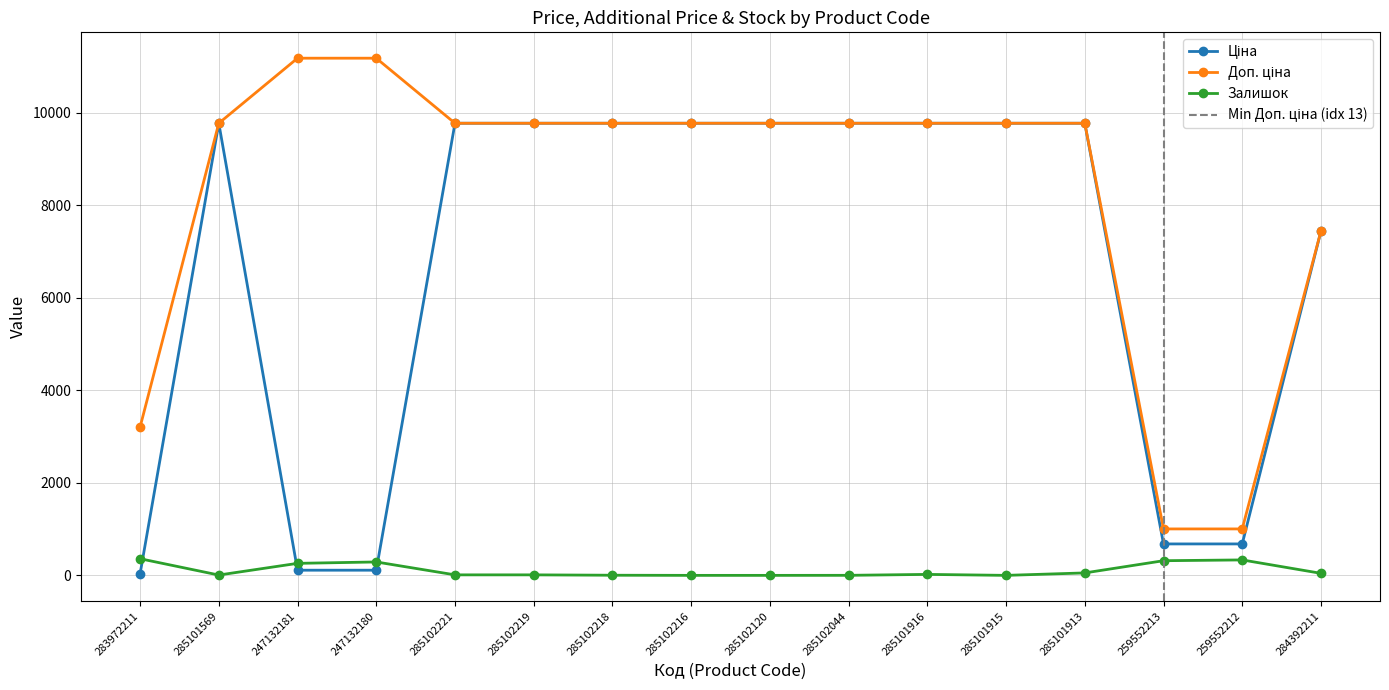

Which category has the lowest value across all series?

285102216